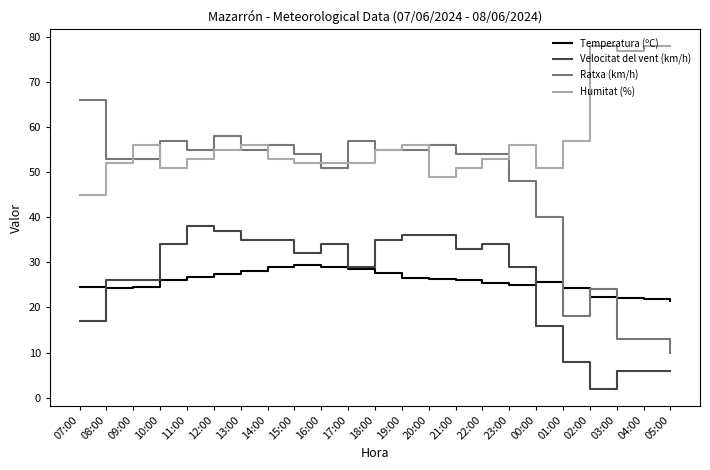

Is it true that Velocitat del vent (km/h) equals 53.5 at 18:00?

False